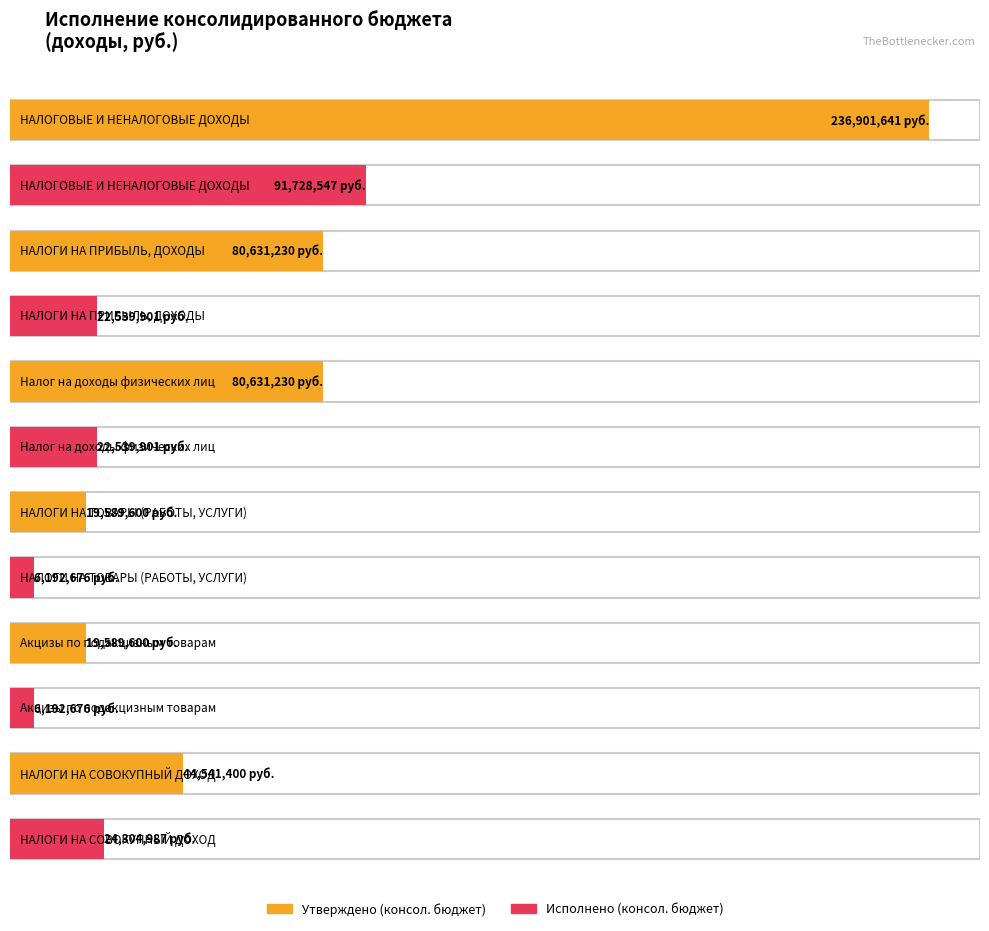

Rank the series at 3 from highest to lowest value.

Утверждено (консол. бюджет), Исполнено (консол. бюджет)